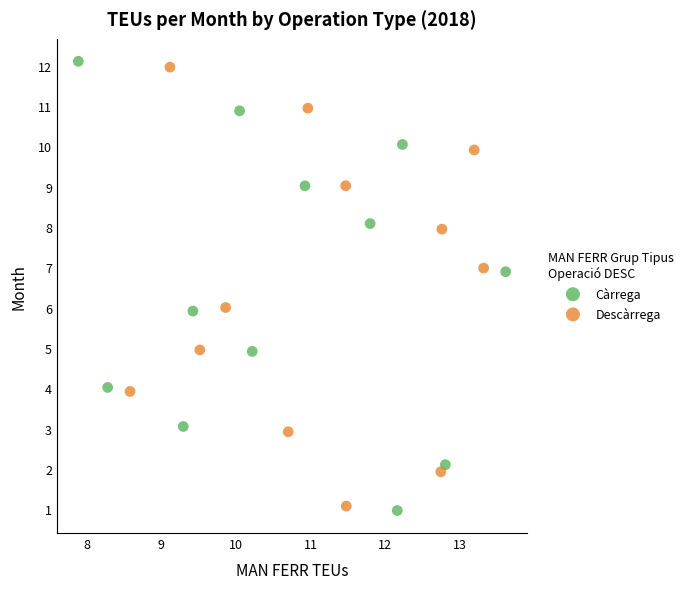

What are all the series names shown in the legend?

Càrrega, Descàrrega